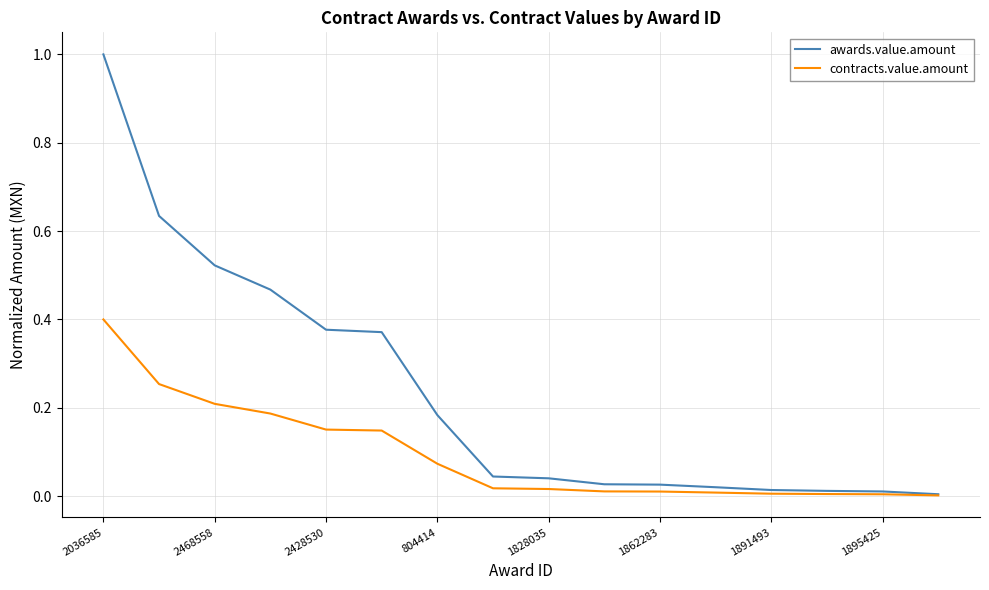

Count the number of categories in the chart.

16